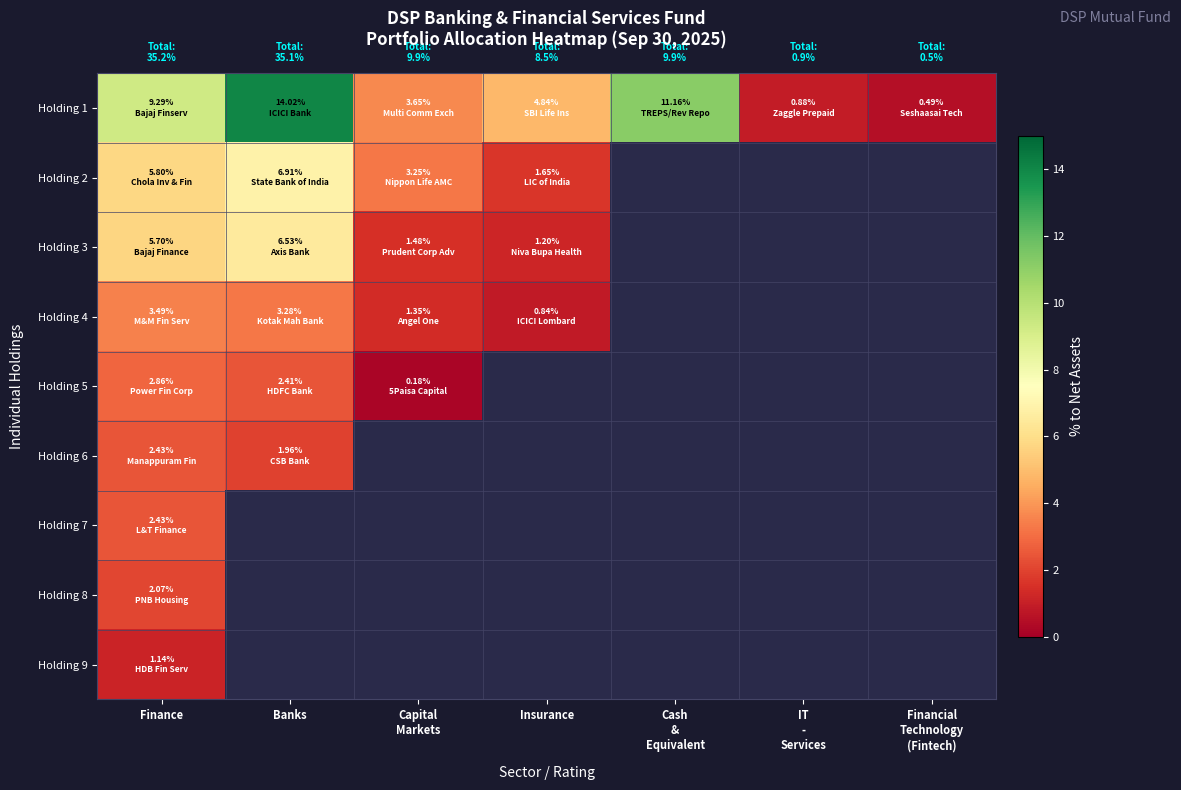

What is the minimum value shown in the chart?

0.2